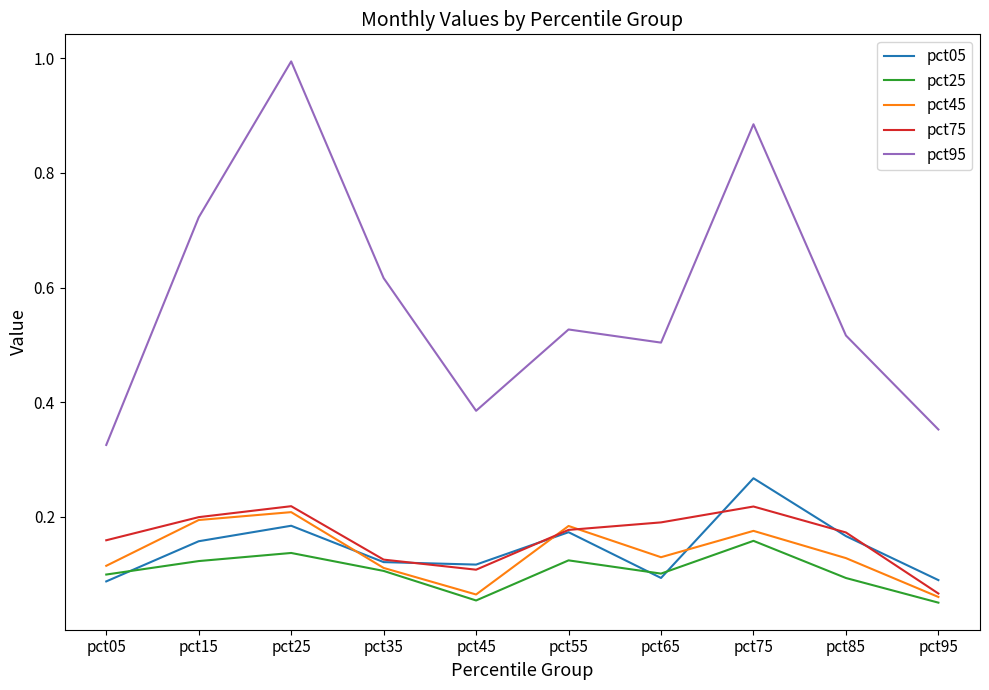

Which series has the largest total across all categories?

pct95